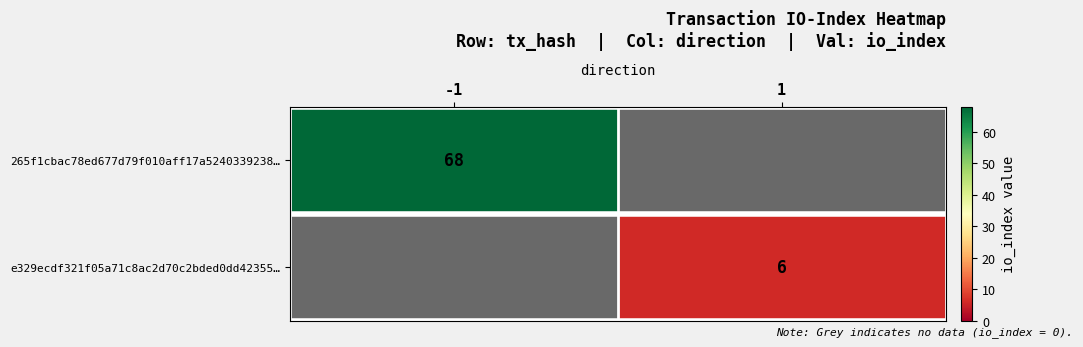

The value of e329ecdf321f05a71c8ac2d70c2bded0dd42355… at 1 is 6. True or false?

True